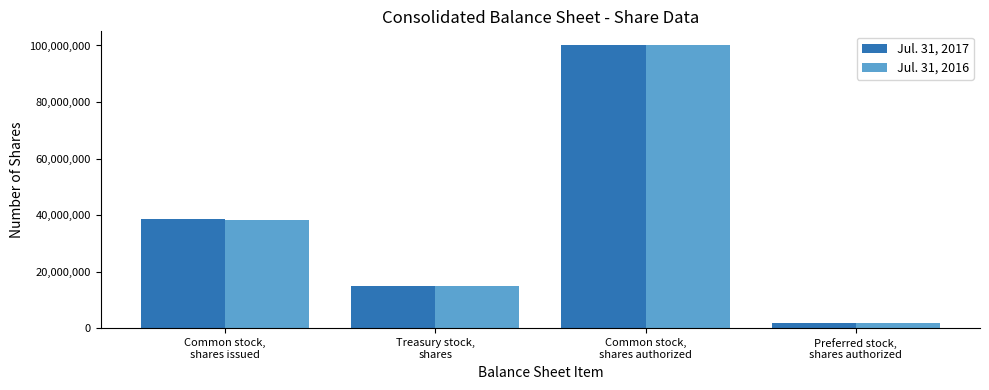

Rank the series by their average value, from lowest to highest.

Jul. 31, 2016, Jul. 31, 2017